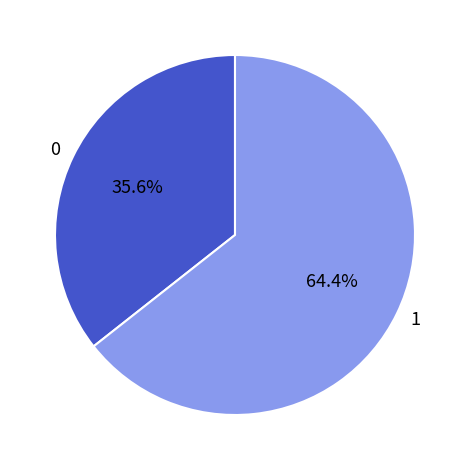

Approximately how many times larger is the value at 1 compared to 0?

1.8